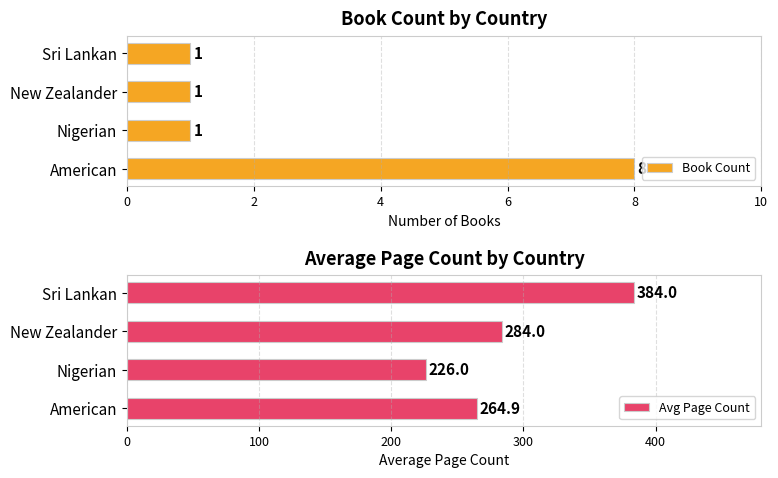

What is the sum of all Book Count values?

11